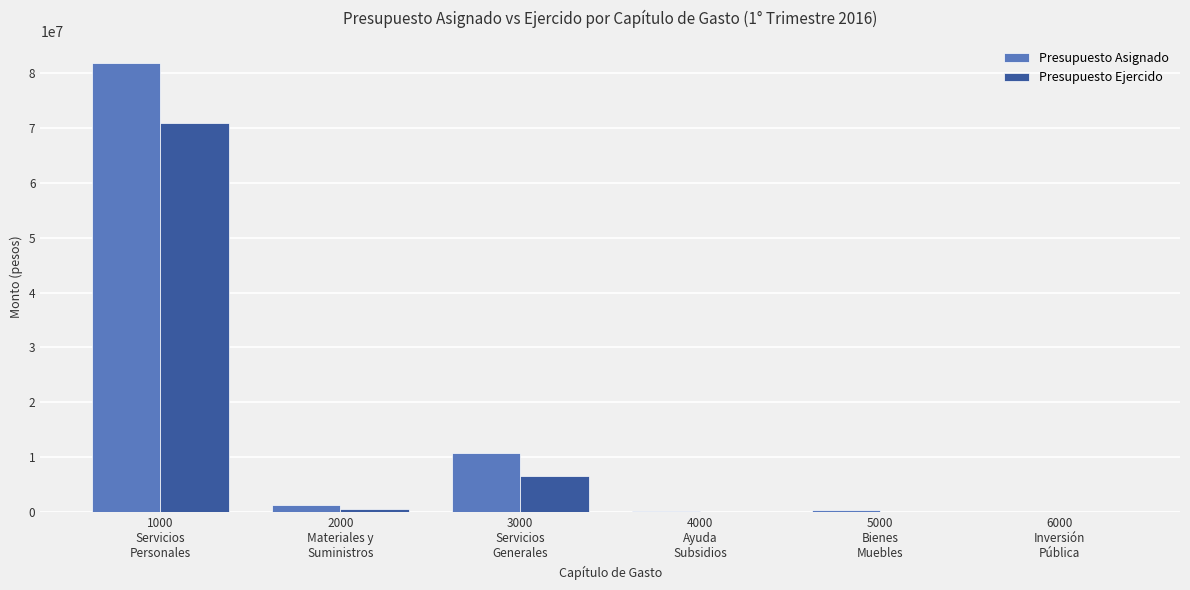

What is the greatest value displayed?

81665760.7